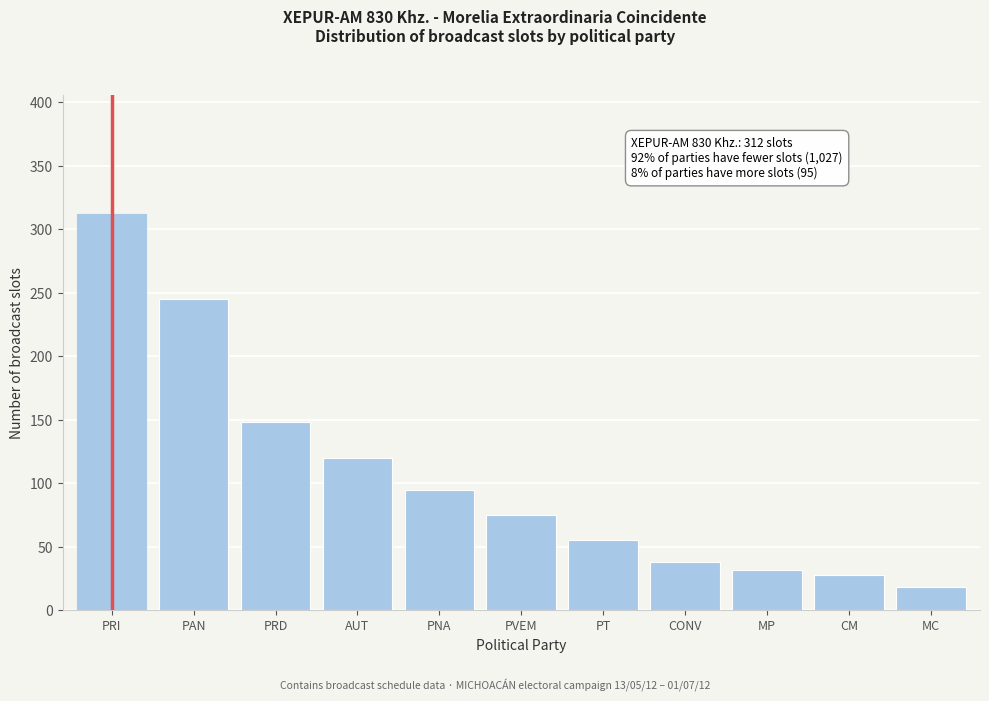

Reading left to right, transcribe all the data shown in this chart.

PRI=312	PAN=245	PRD=148	AUT=120	PNA=95	PVEM=75	PT=55	CONV=38	MP=32	CM=28	MC=18